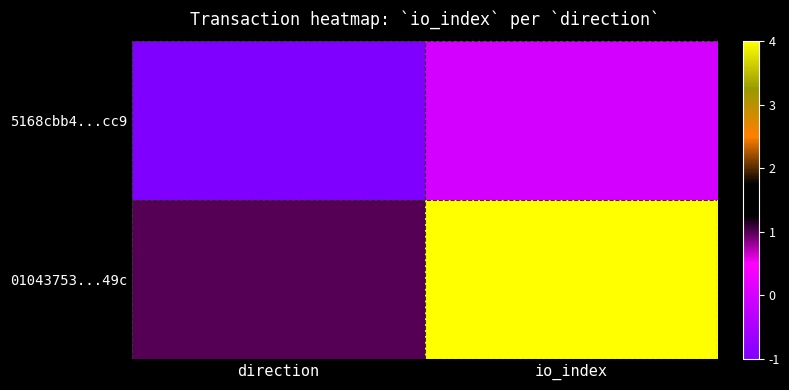

Which label corresponds to the smallest value in the chart?

direction